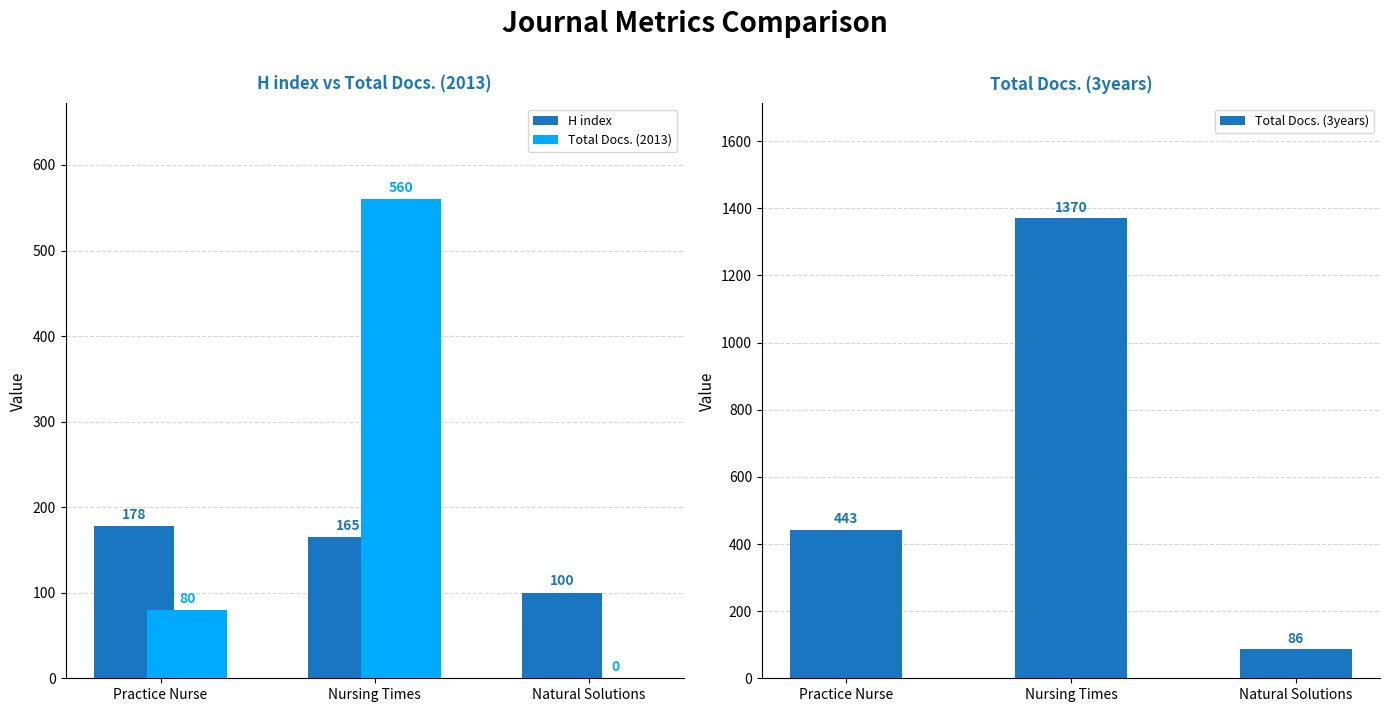

What is the difference between the highest and lowest values at Practice Nurse?

363